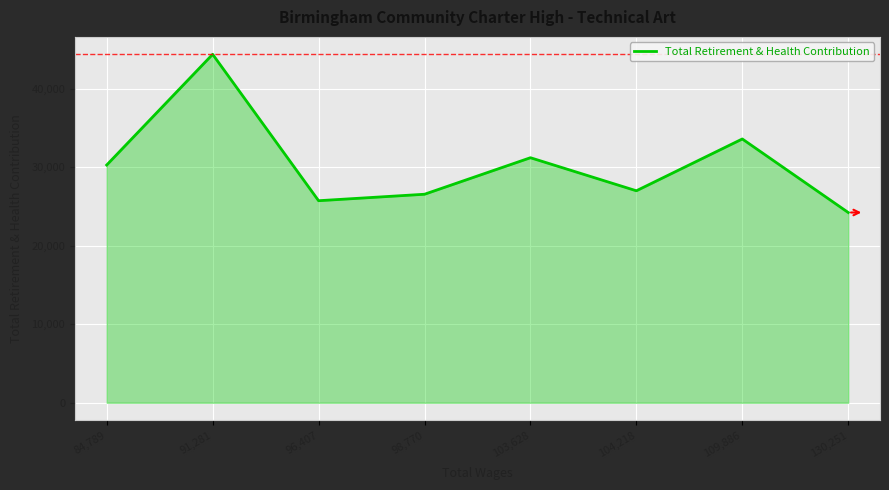

List the labels in order of value, largest first.

91,281, 109,886, 103,628, 84,789, 104,218, 98,770, 96,407, 130,251